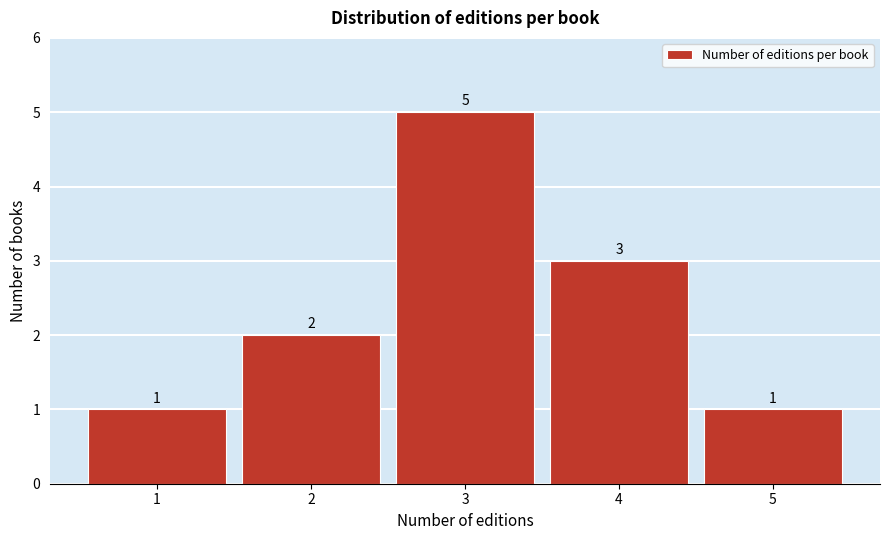

Reading right to left, transcribe all the data shown in this chart.

5=1	4=3	3=5	2=2	1=1